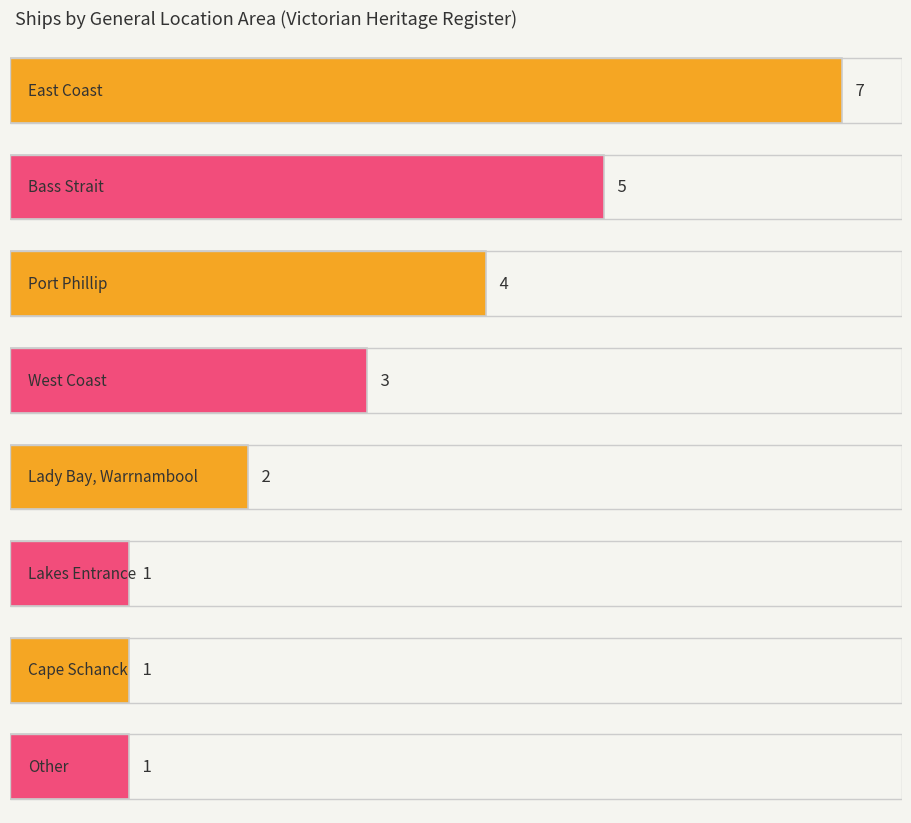

What position from the left is West Coast?

4